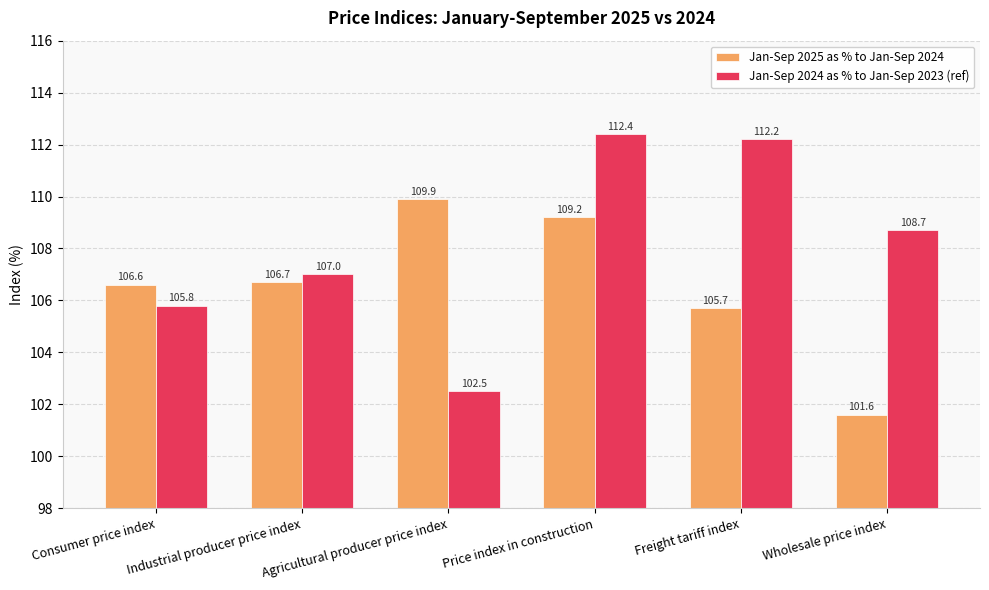

Reading left to right, list all the values displayed in this chart.

Jan-Sep 2025 as % to Jan-Sep 2024: 106.6	106.7	109.9	109.2	105.7	101.6
Jan-Sep 2024 as % to Jan-Sep 2023 (ref): 105.8	107.0	102.5	112.4	112.2	108.7